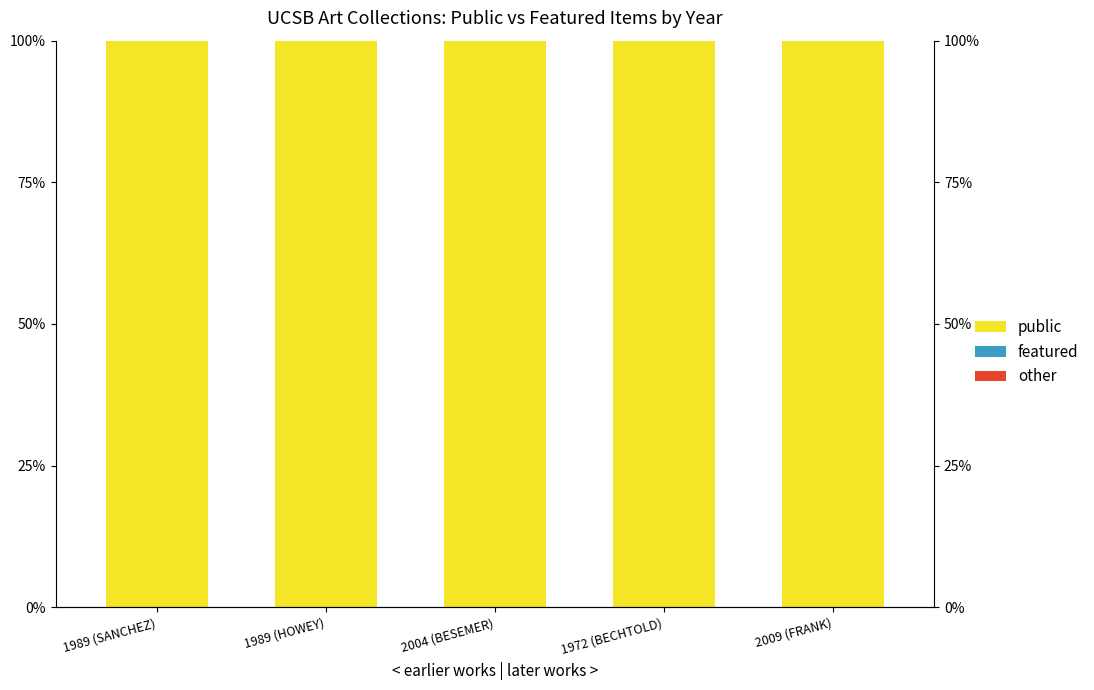

At 2009 (FRANK), list the series in order from smallest to largest.

featured, other, public